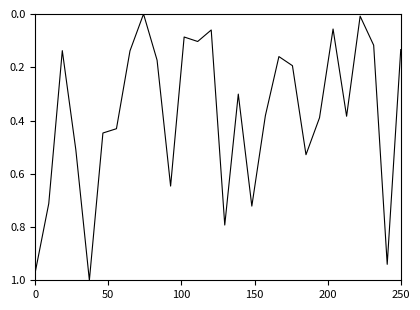

The value at 0 is 1.5. True or false?

False